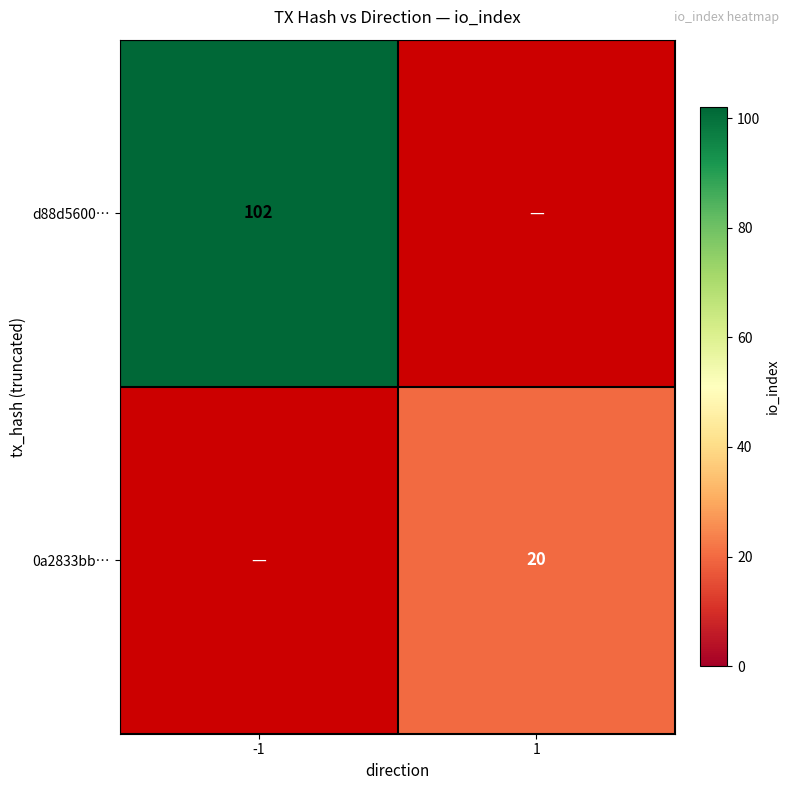

Is it true that 0a2833bb… equals 20 at 1?

True